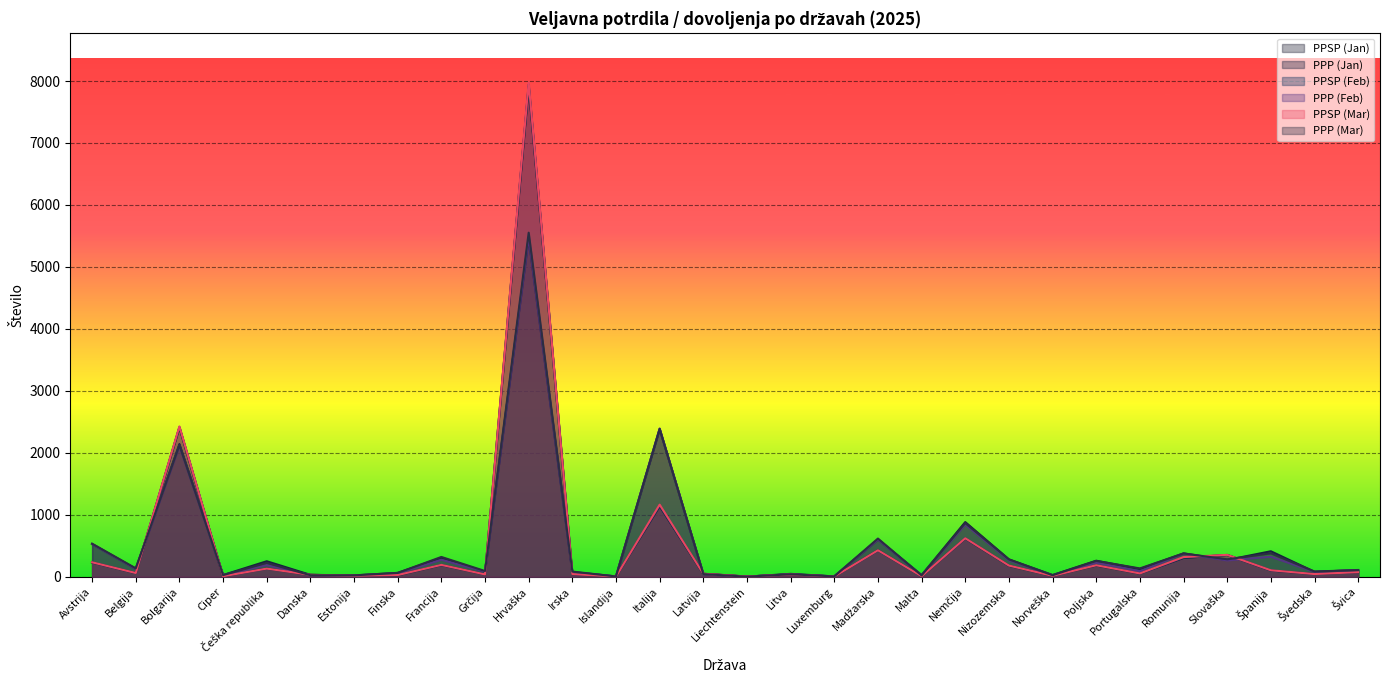

Where is PPP (Feb) nearest to the value 2737?

Italija